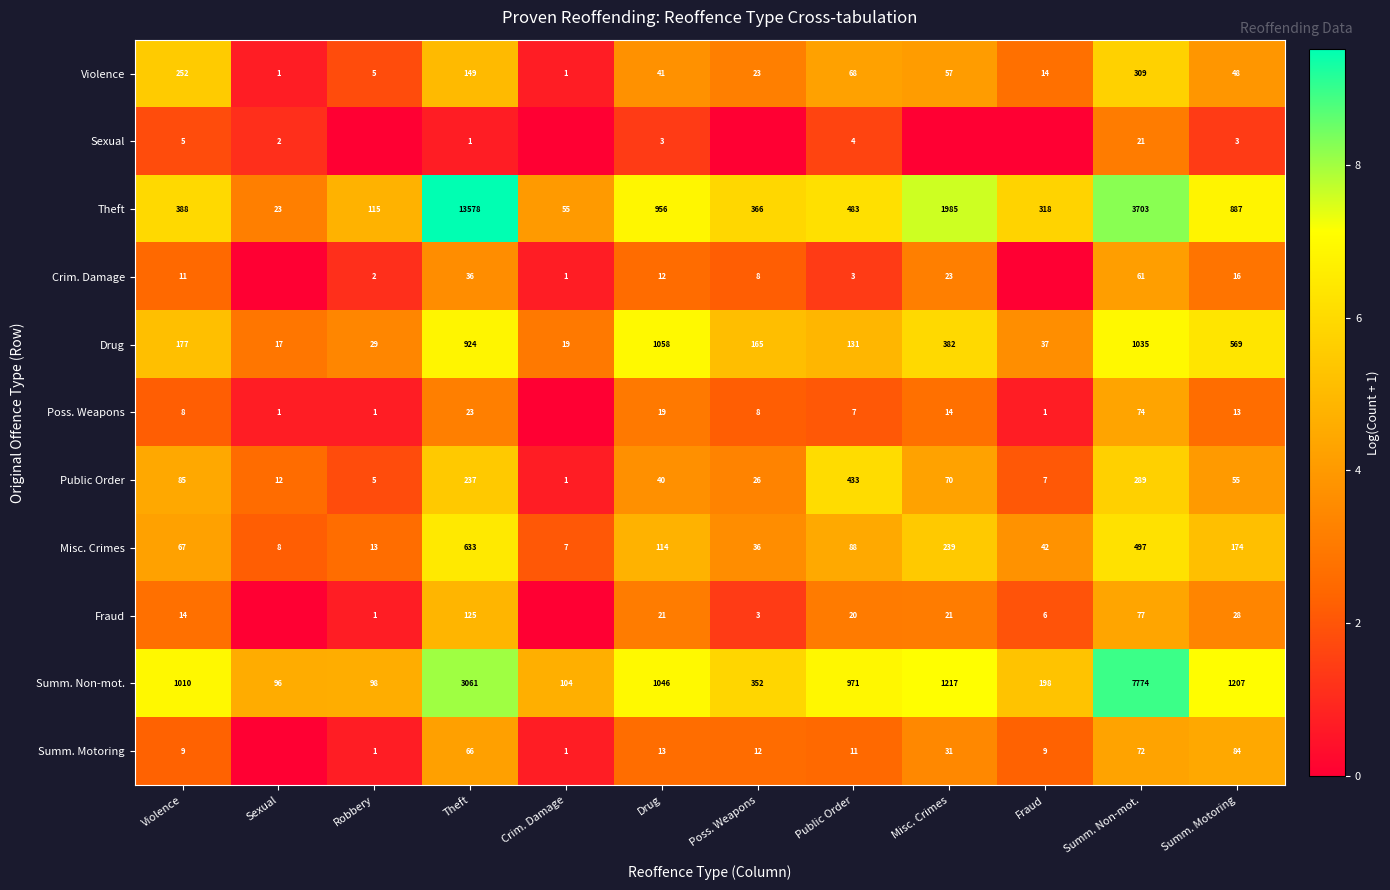

What is the difference between the highest and lowest values at Violence?

1005